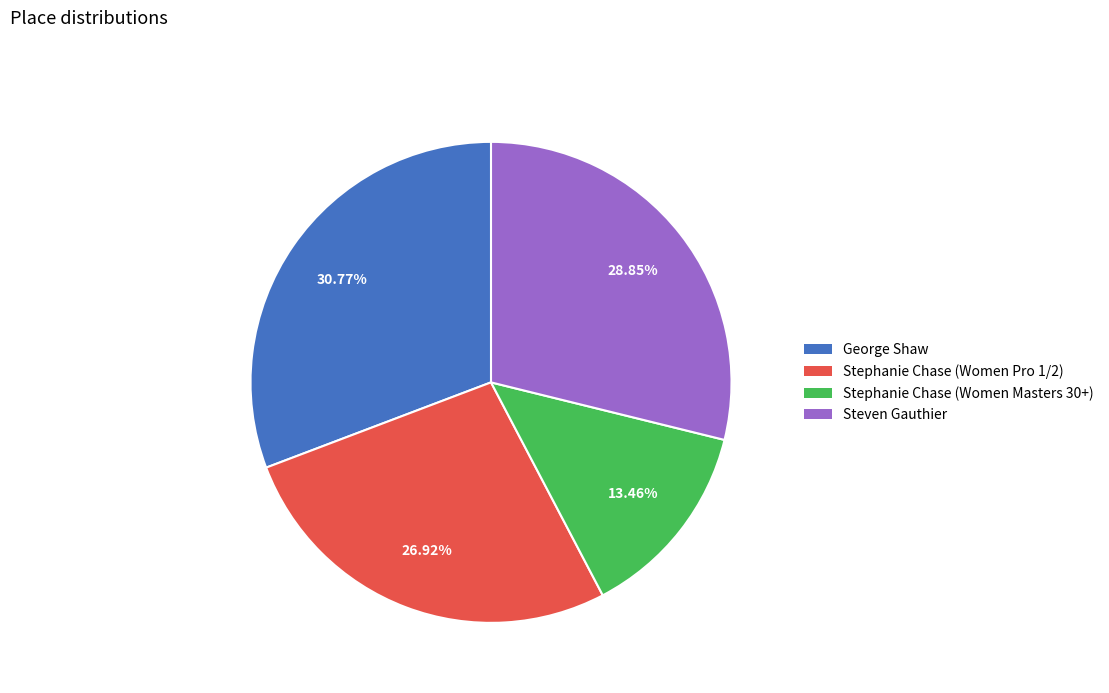

Rank the categories by value from highest to lowest.

George Shaw, Steven Gauthier, Stephanie Chase (Women Pro 1/2), Stephanie Chase (Women Masters 30+)